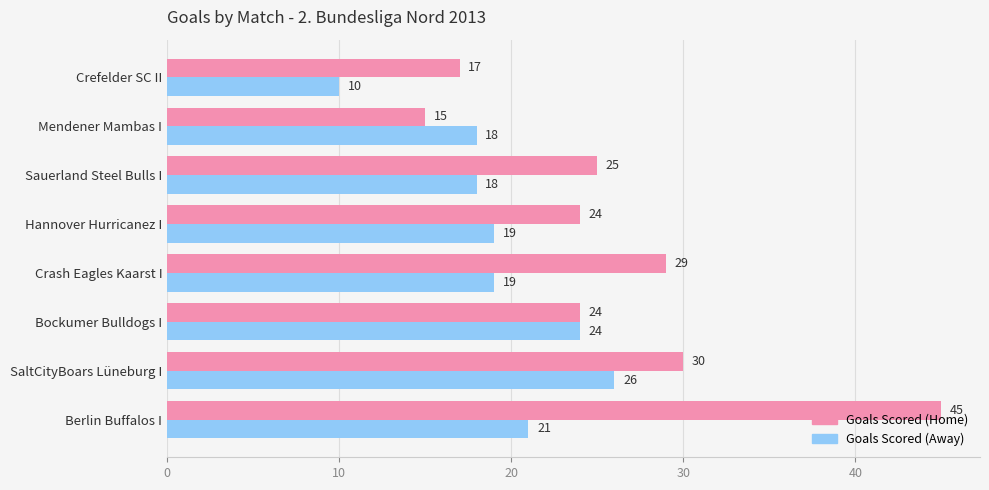

Rank the series by their average value, from highest to lowest.

Goals Scored (Home), Goals Scored (Away)